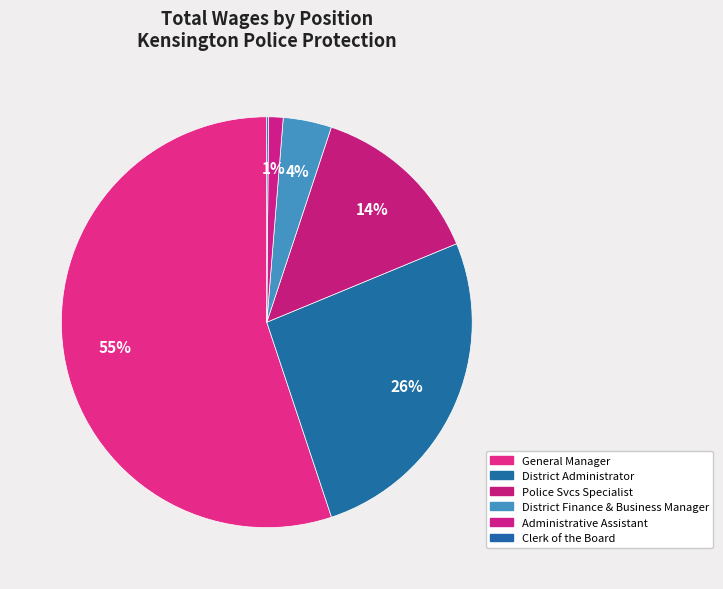

To the nearest percent, what percentage of the pie is District Administrator?

26%